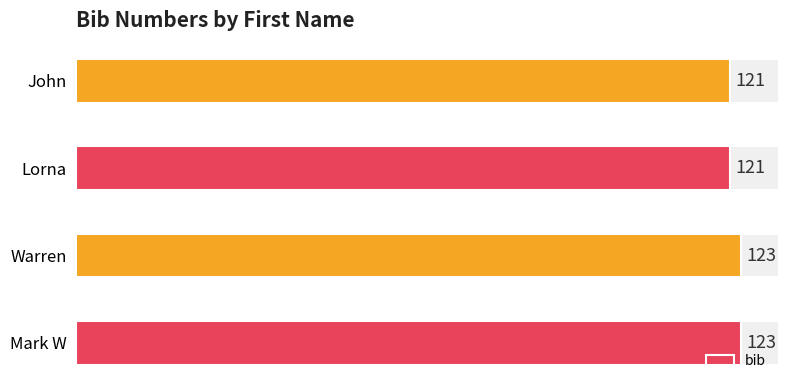

What is the smallest value displayed?

121